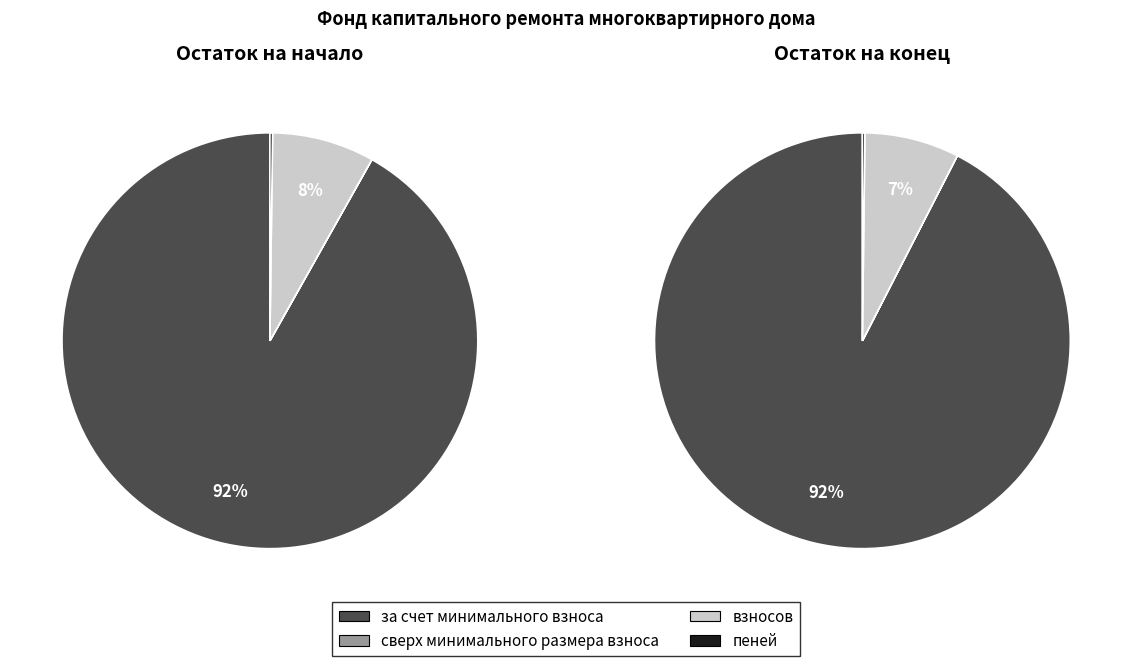

Count the number of slices in the pie.

4